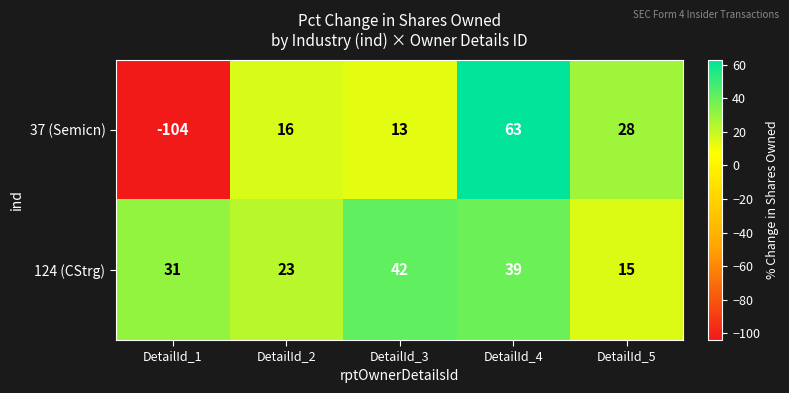

What value does the 124 (CStrg) series have at DetailId_3?

42